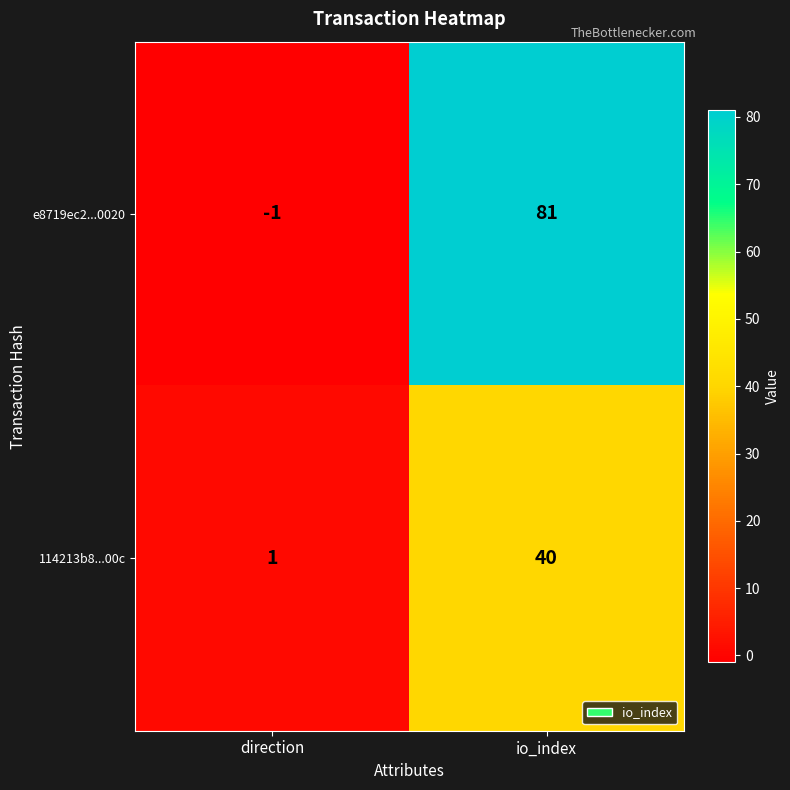

At which category is the sum across all series the highest?

io_index